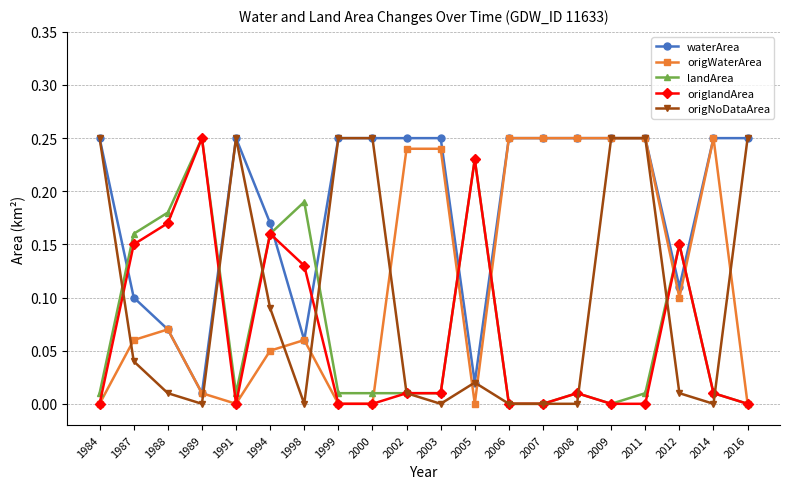

Which series changed the most between 2000 and 2009?

origWaterArea